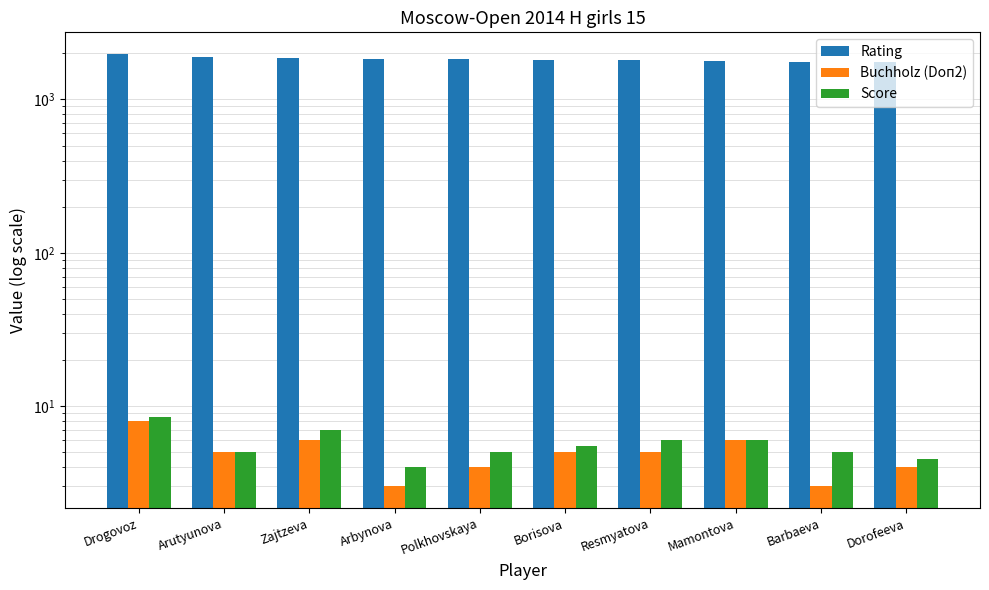

Read the Rating value at Arutyunova.

1894.0